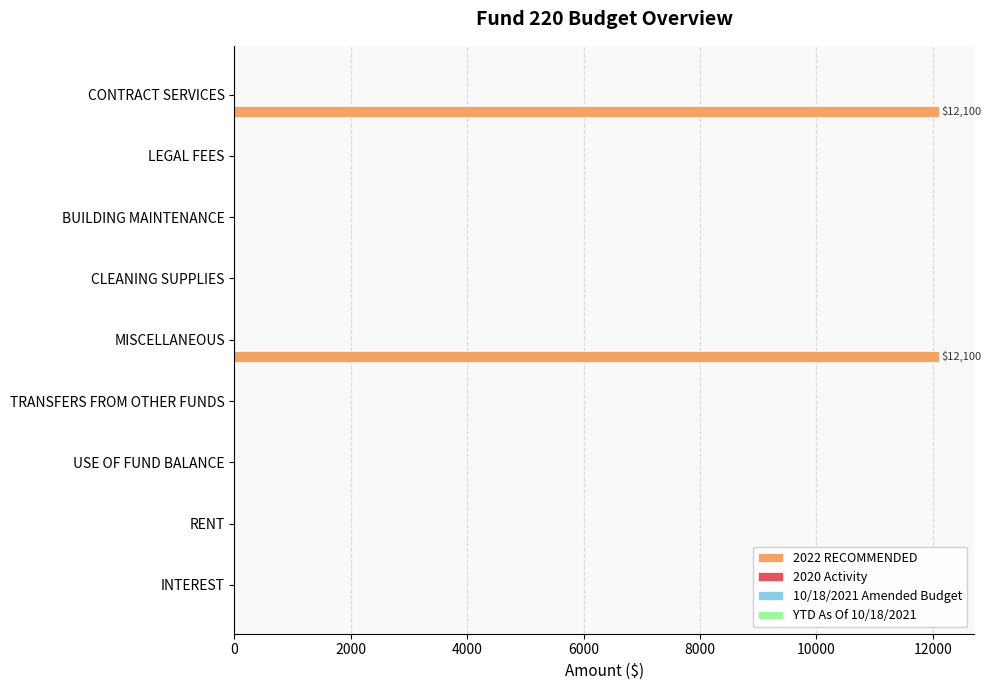

What is the greatest value displayed?

12100